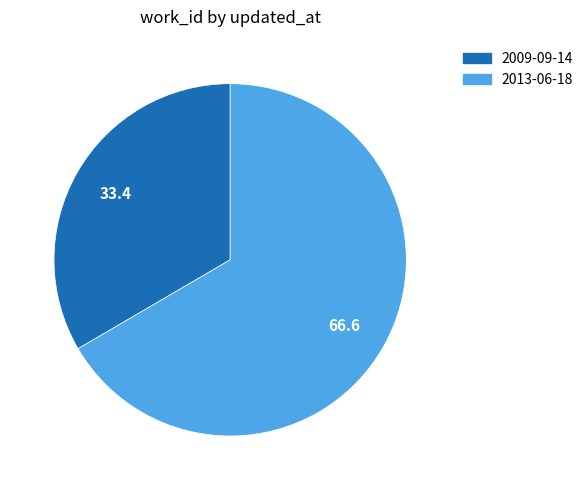

Combined, do 2009-09-14 and 2013-06-18 account for over 50%?

Yes